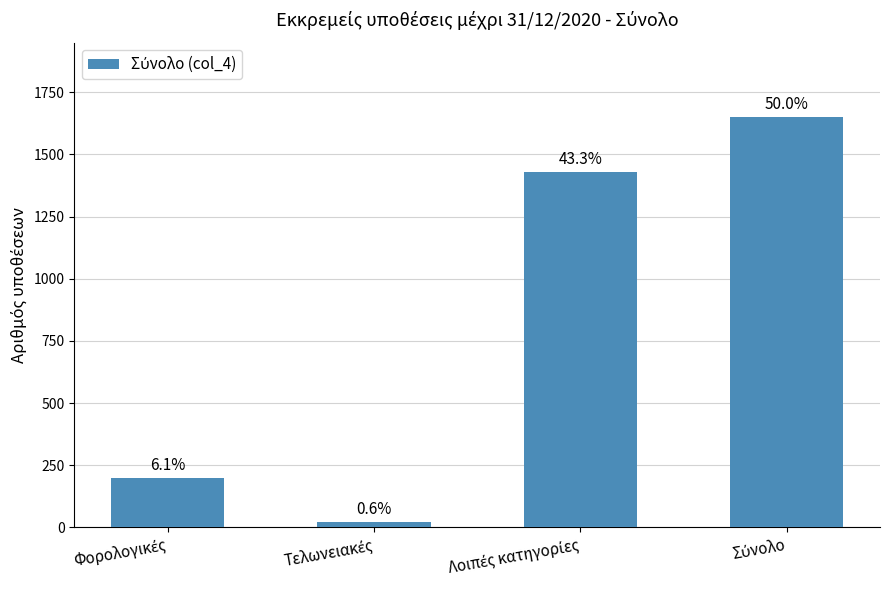

List the labels in order of value, smallest first.

Τελωνειακές, Φορολογικές, Λοιπές κατηγορίες, Σύνολο